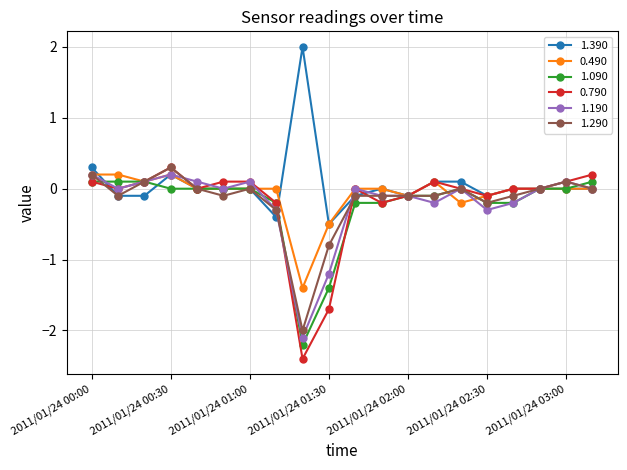

What is the value of the 0.790 point at the 20th from the left?

0.2